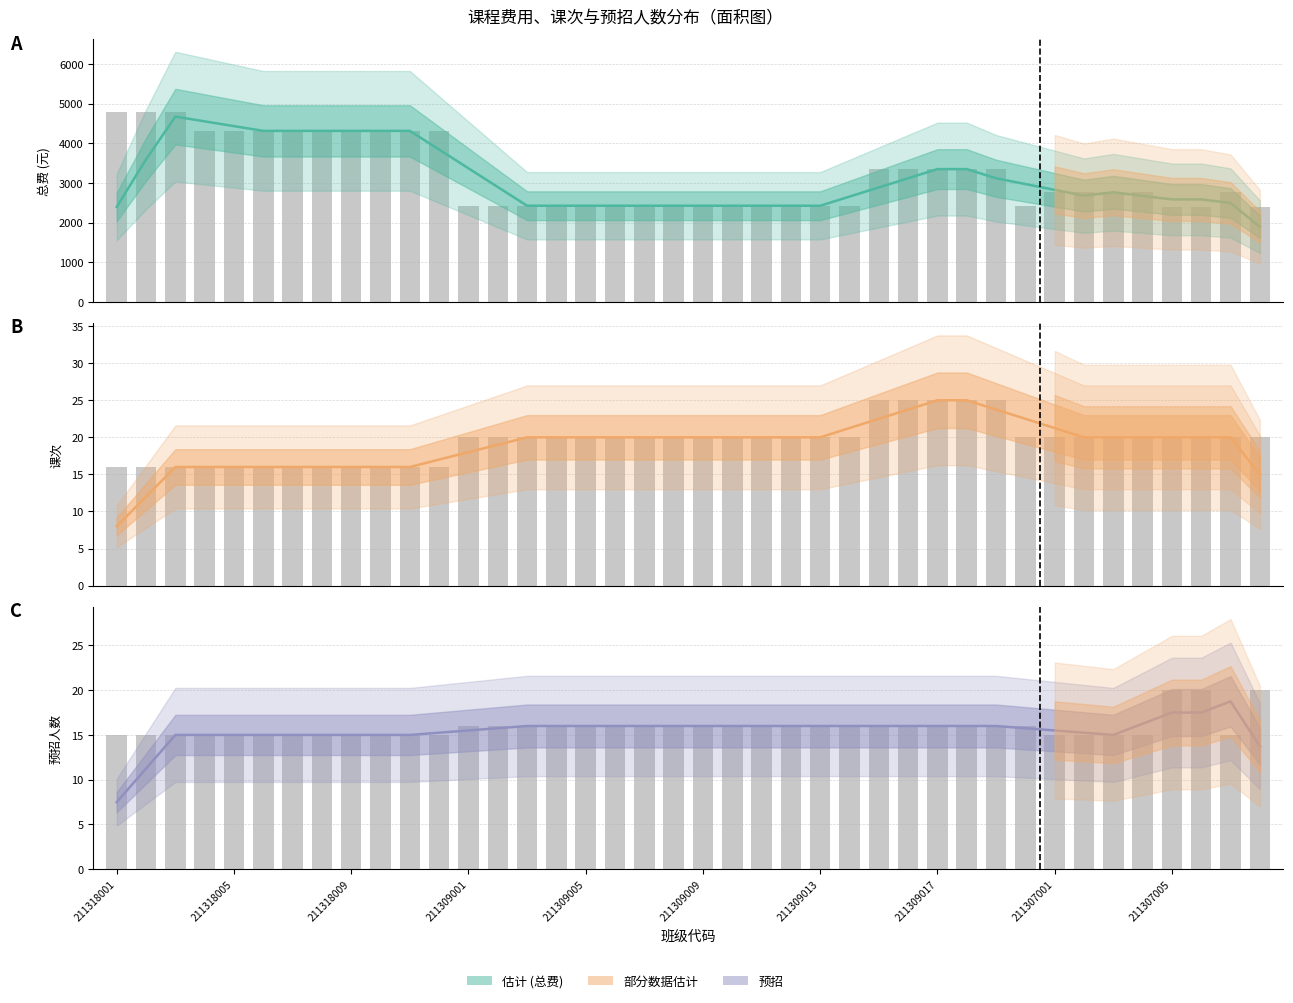

What is the total value across all series at 211309011?

2461